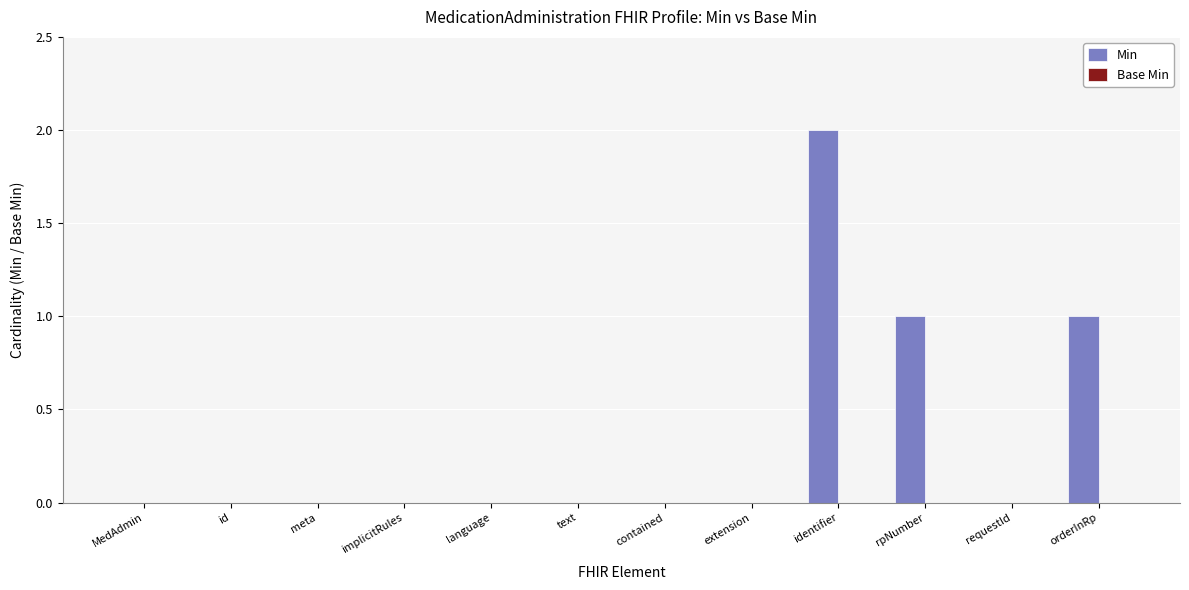

True or false: the data shows 2 at identifier.

True